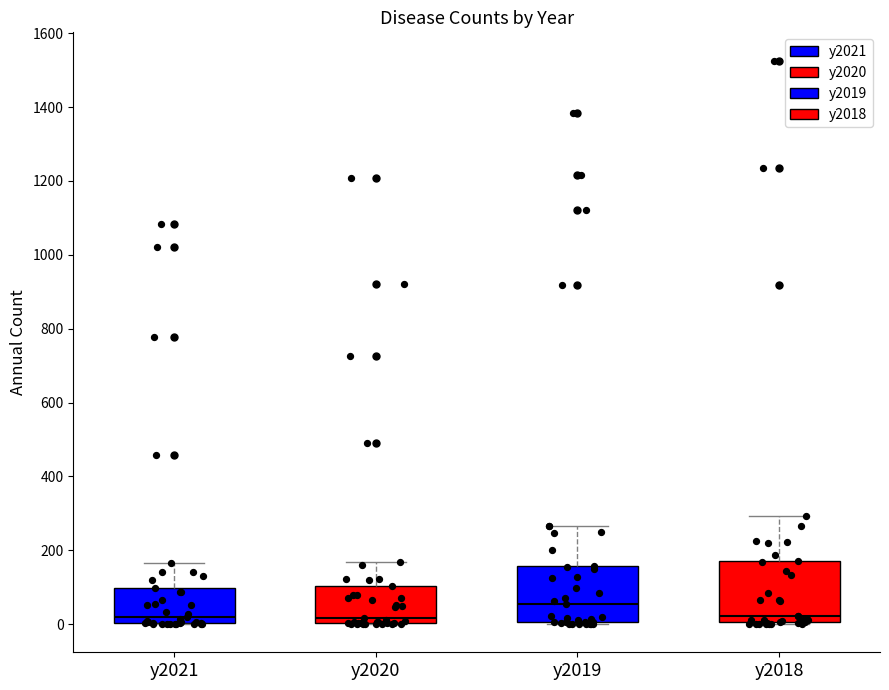

Reading left to right, read every box against the y-axis: the position of its median line, the range the box covers, and the ends of its whiskers. The values are not printed on the chart, so give them approximately, as read against the axis.

y2021: median 20, box 0 to 100, whiskers 0 to 160
y2020: median 20, box 0 to 100, whiskers 0 to 160
y2019: median 60, box 0 to 160, whiskers 0 to 260
y2018: median 20, box 0 to 180, whiskers 0 to 300